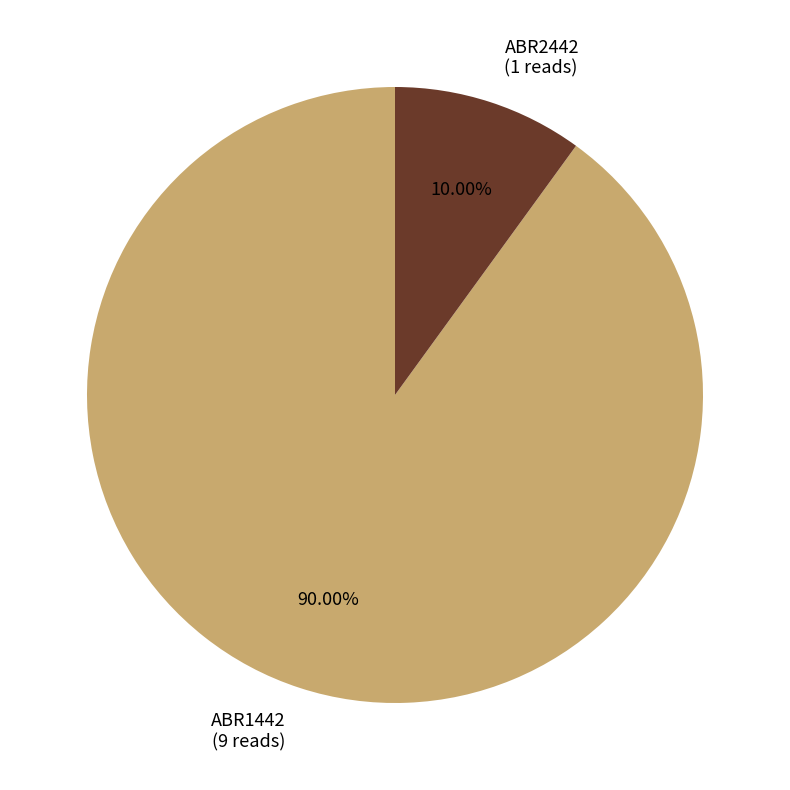

Do ABR2442 and ABR1442 together represent more than half of the pie?

Yes